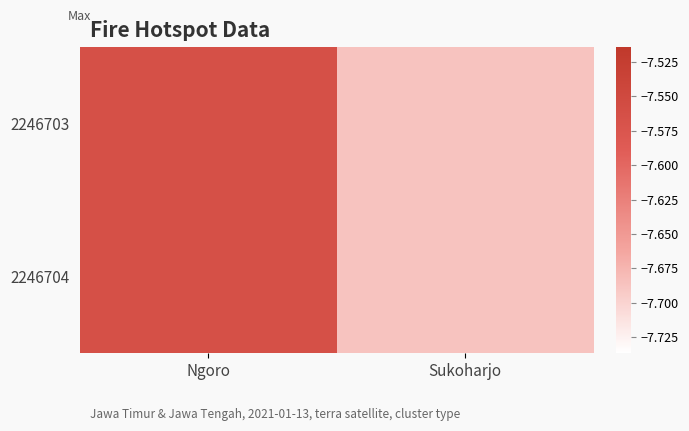

Reading left to right, extract all data points from this chart.

2246703: Ngoro=-7.6	Sukoharjo=-7.7
2246704: Ngoro=-7.6	Sukoharjo=-7.7